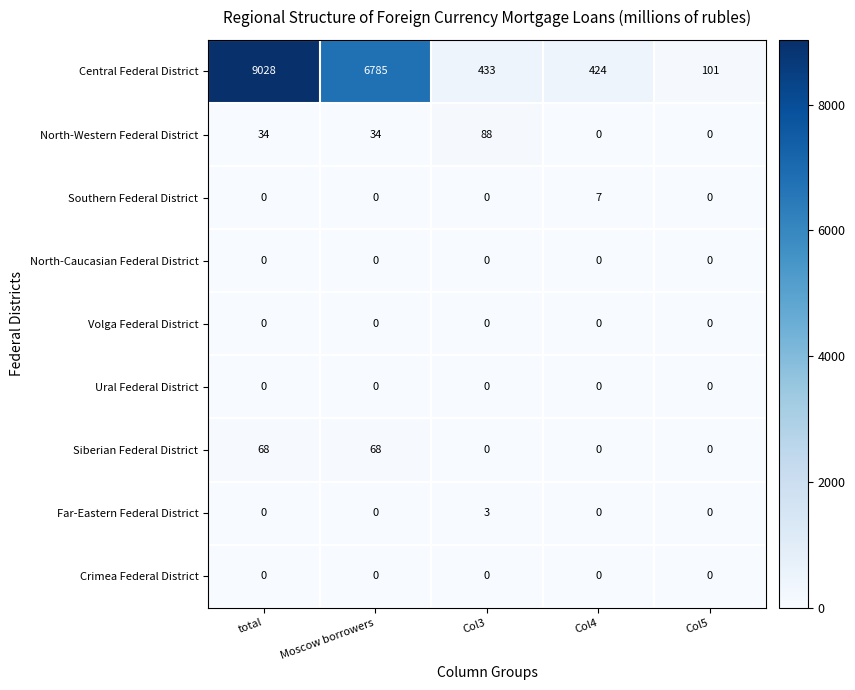

Which label corresponds to the largest value in the chart?

total